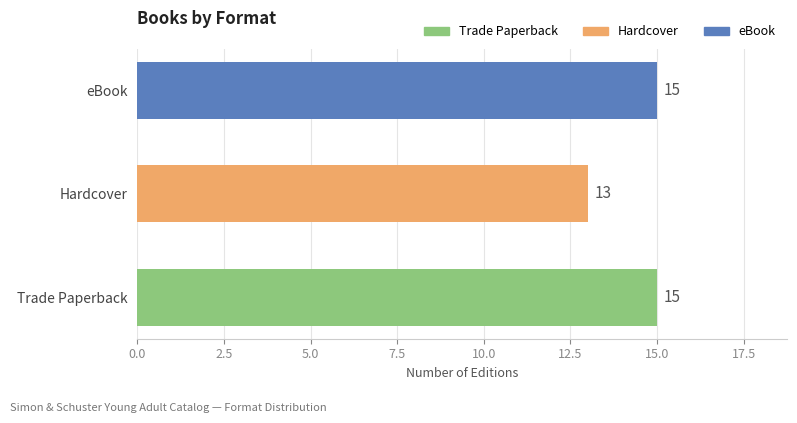

What is the sum of the Hardcover values at Trade Paperback and Hardcover?

26